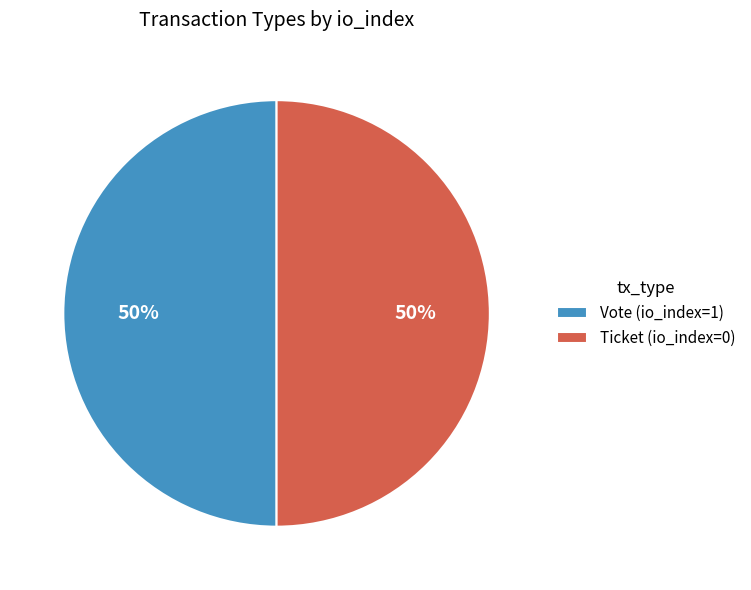

Do Ticket (io_index=0) and Vote (io_index=1) together represent more than half of the pie?

Yes